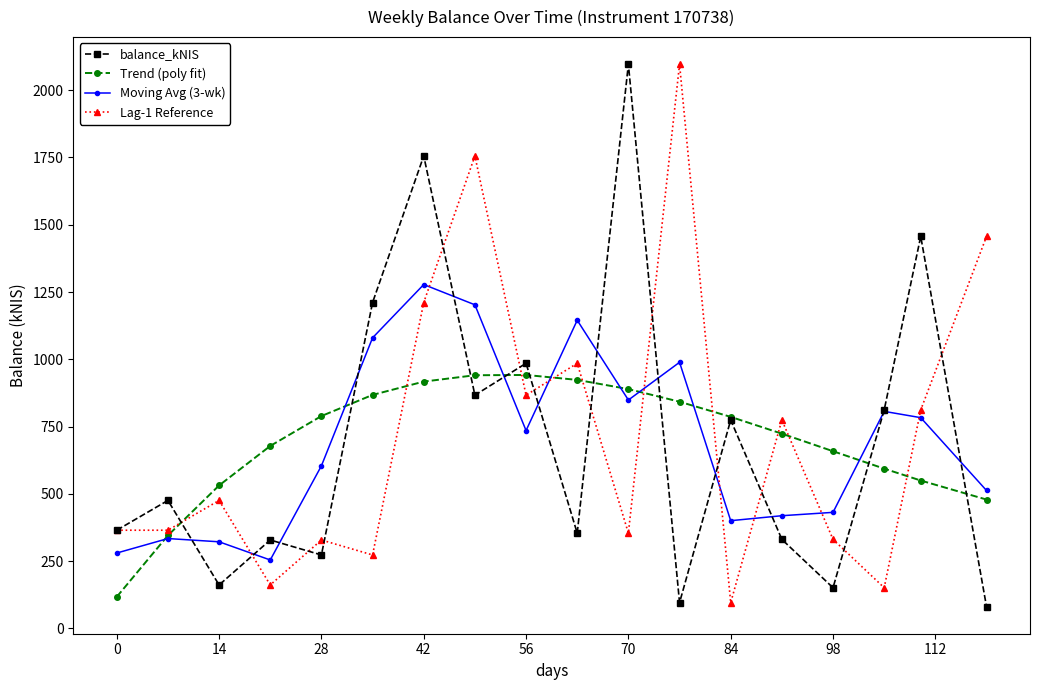

True or false: Moving Avg (3-wk) has more than 1 interior local peaks.

True